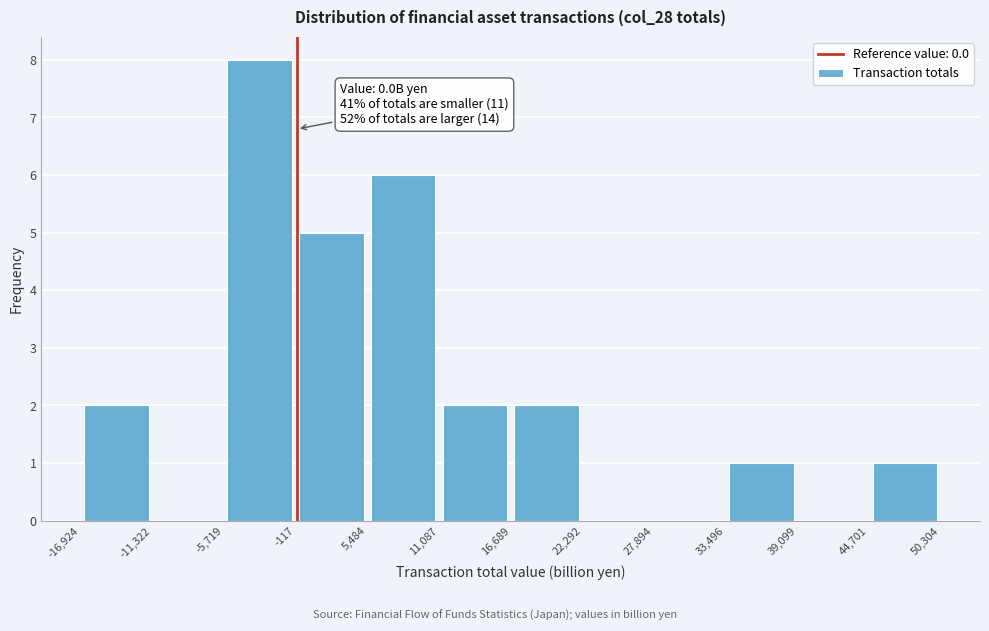

Which range on the x-axis has the tallest bar?

-5,719 to -117